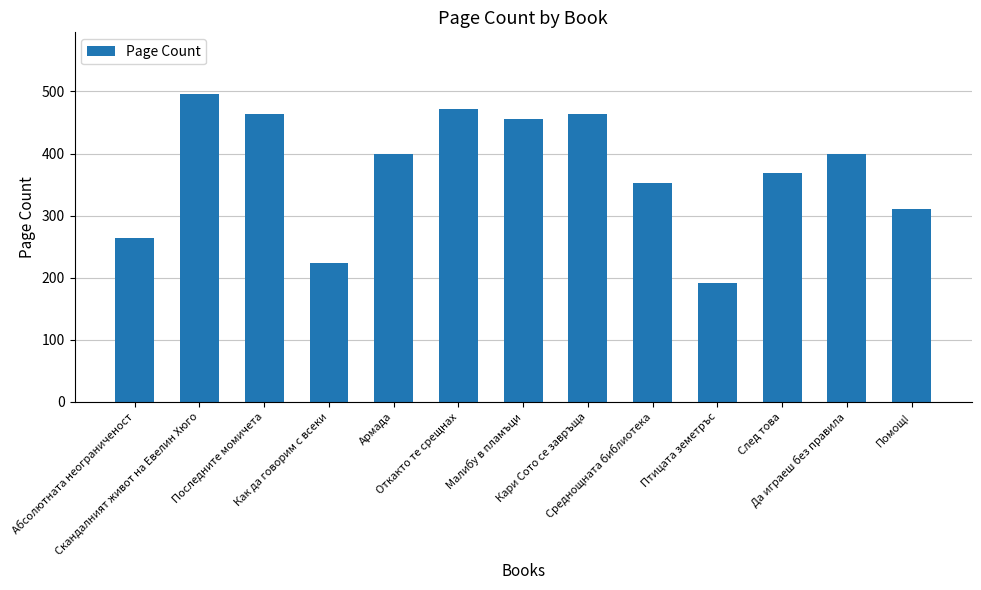

Reading left to right, what are all the values shown in this chart?

264	496	464	224	400	472	456	464	352	192	368	400	310